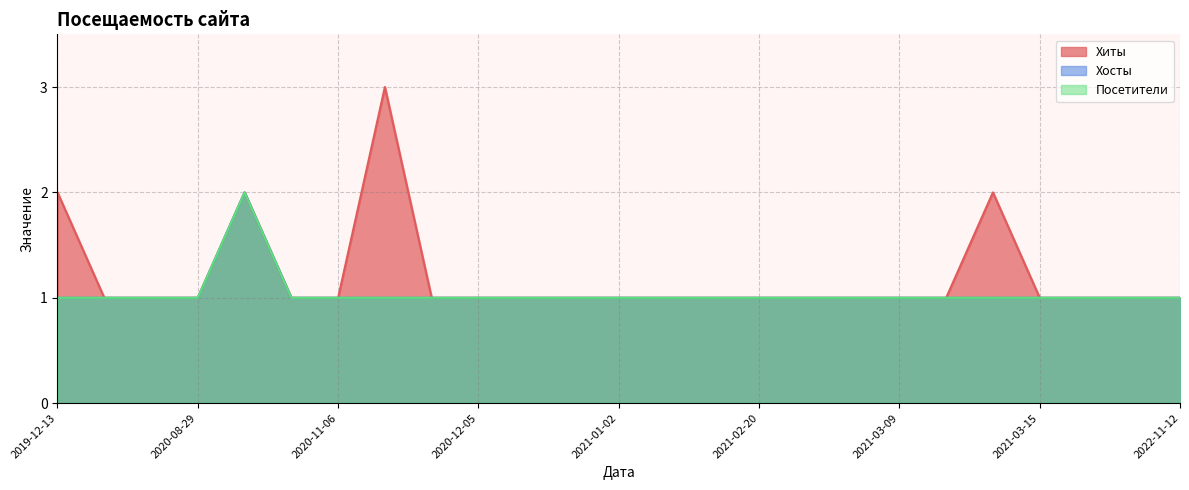

Which series changed the most between 2020-11-04 and 2021-03-02?

Хиты